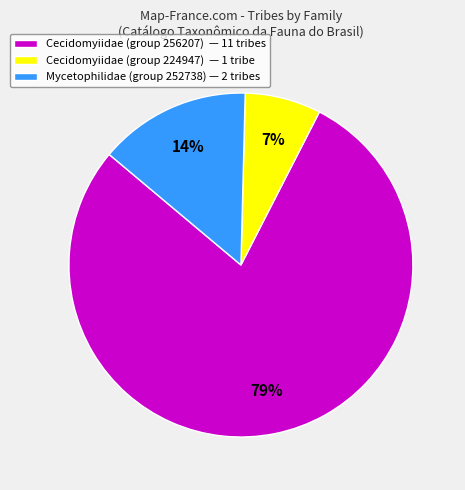

Count the number of slices in the pie.

3